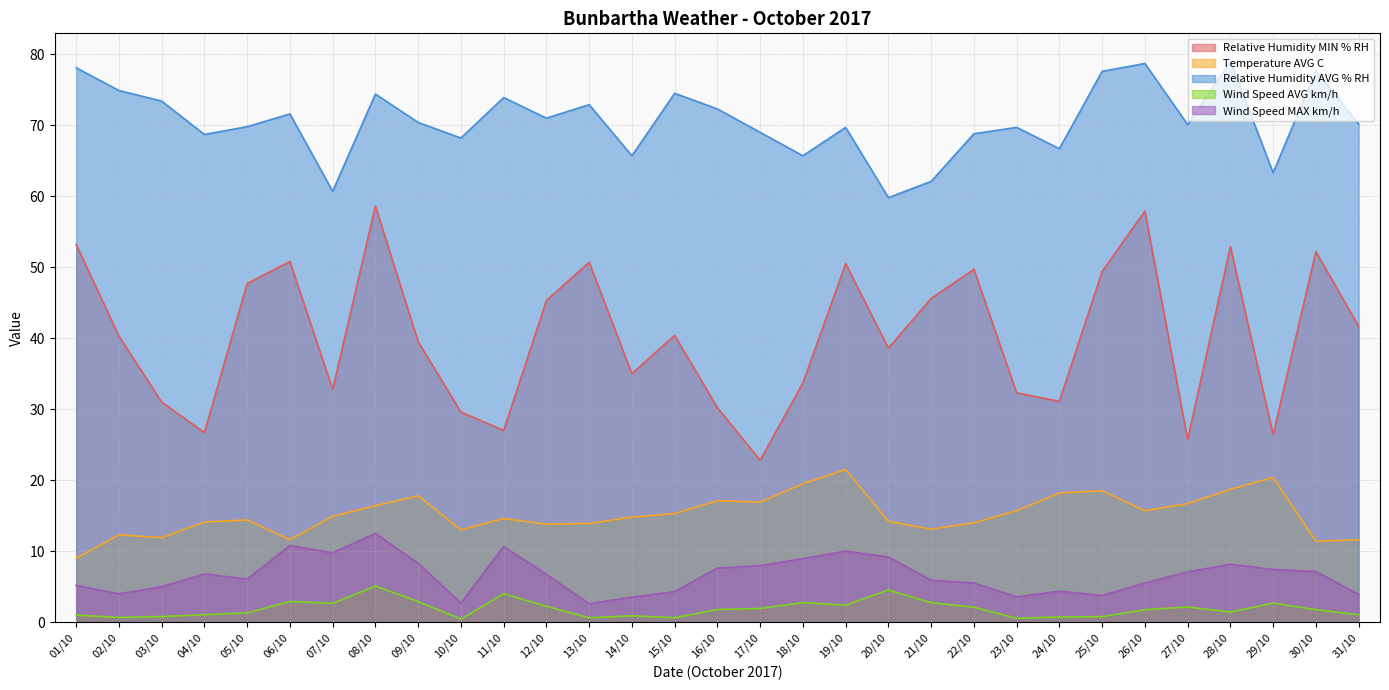

Which category has the lowest value in the Relative Humidity MIN % RH series?

17/10